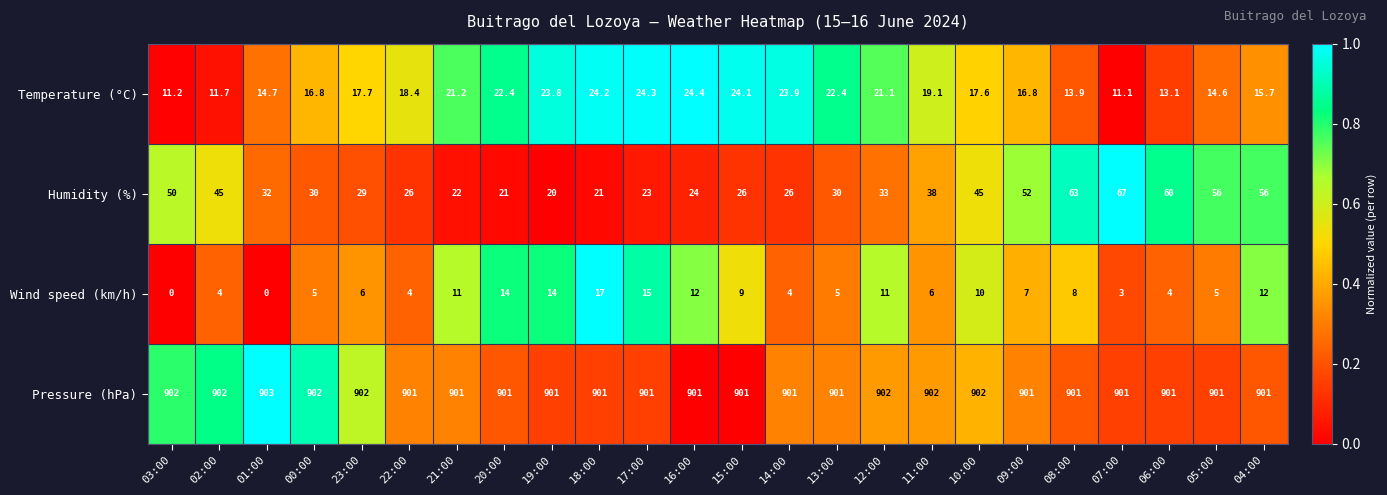

What is the maximum value shown in the chart?

903.0